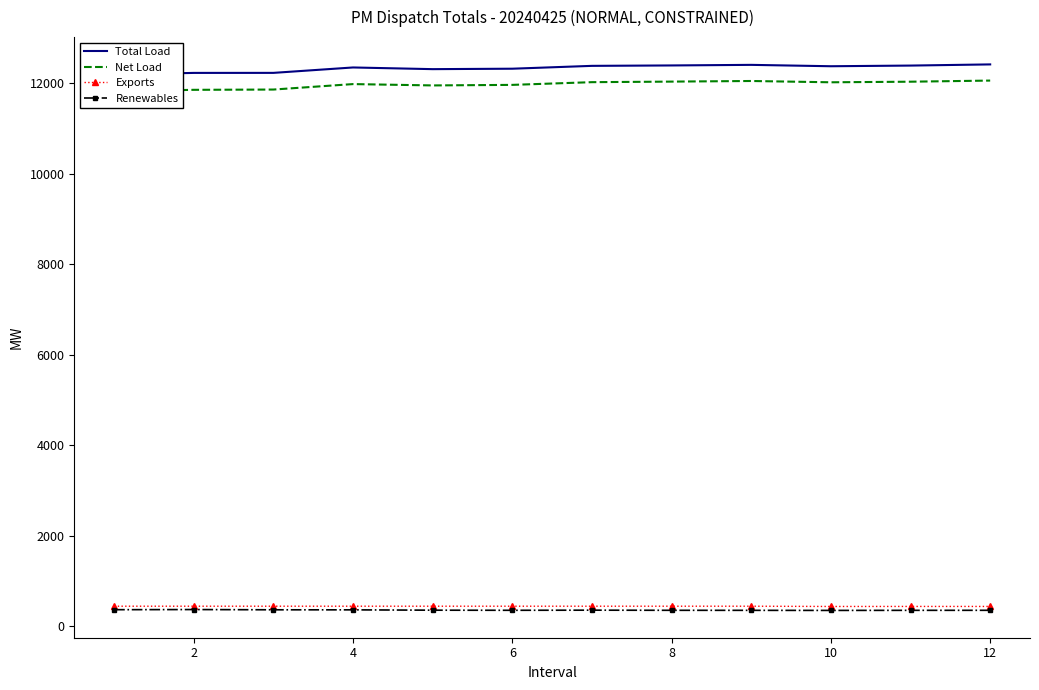

True or false: Renewables has more than 0 points higher than both neighbors.

True